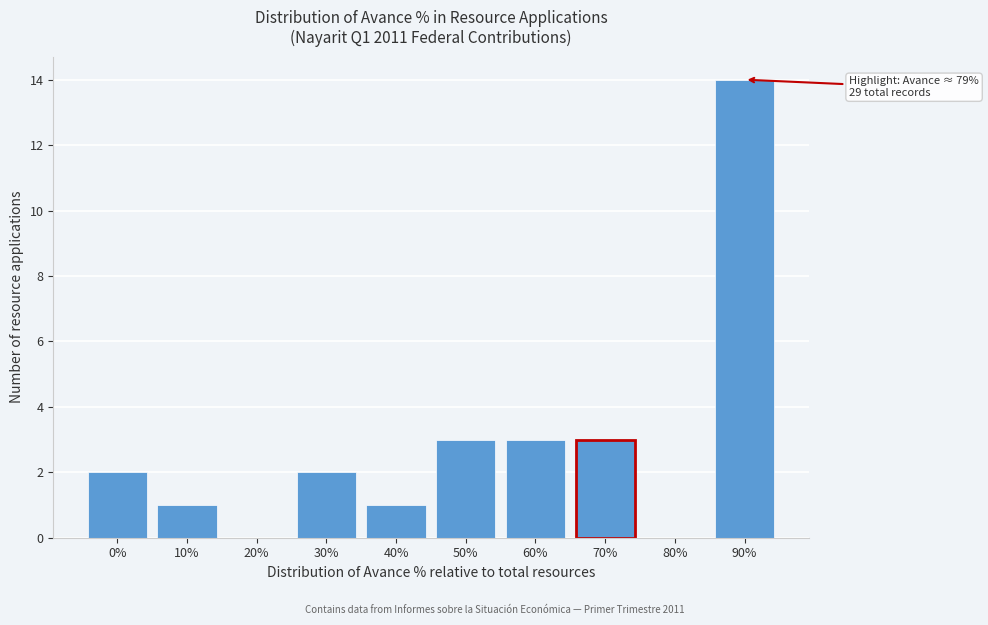

Reading left to right, list all the values displayed in this chart.

0%=2	10%=1	20%=0	30%=2	40%=1	50%=3	60%=3	70%=3	80%=0	90%=14